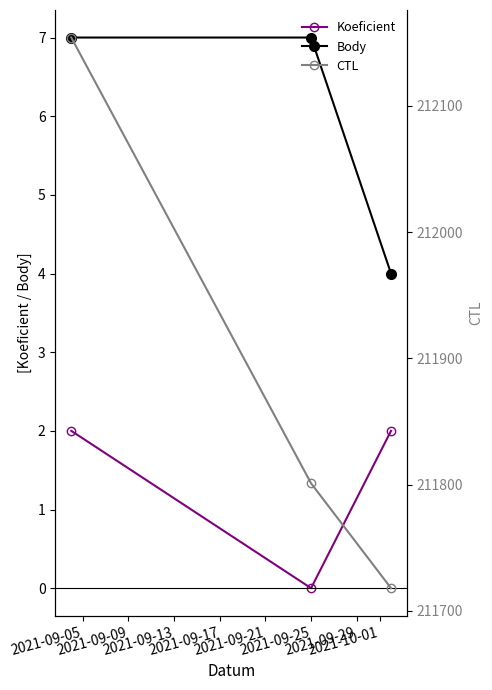

Which series has the largest total across all categories?

CTL